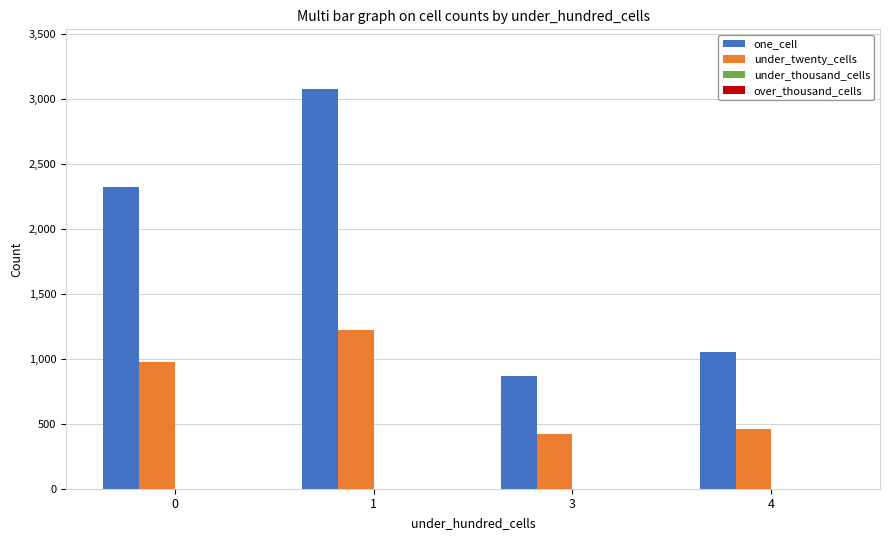

What is the total value across all series at 4?

1516